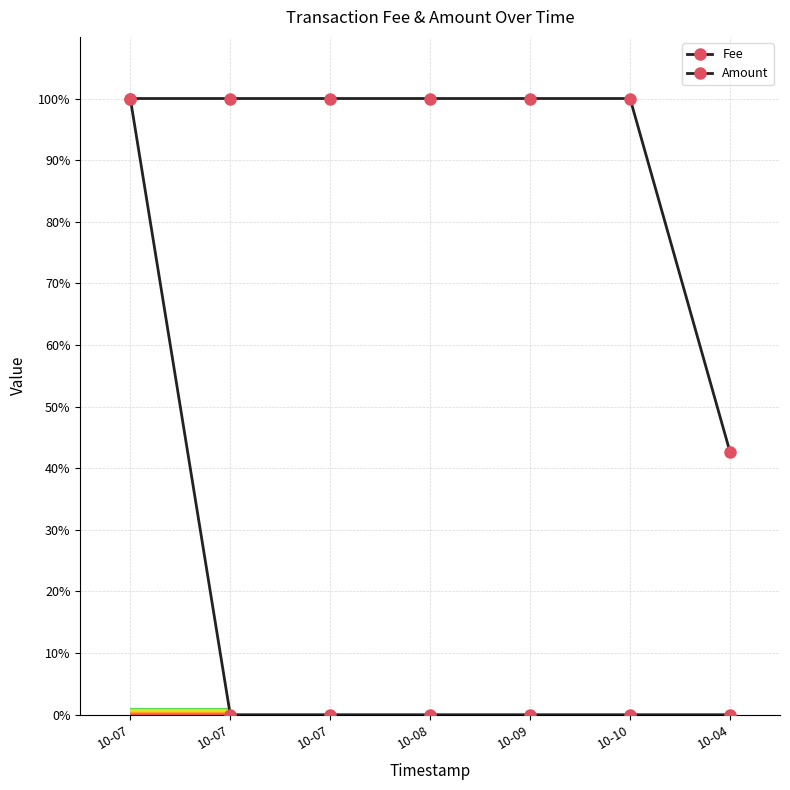

Reading left to right, list all the values displayed in this chart.

Fee: 100.0	0.0	0.0	0.0	0.0	0.0	0.0
Amount: 100.0	100.0	100.0	100.0	100.0	100.0	42.6